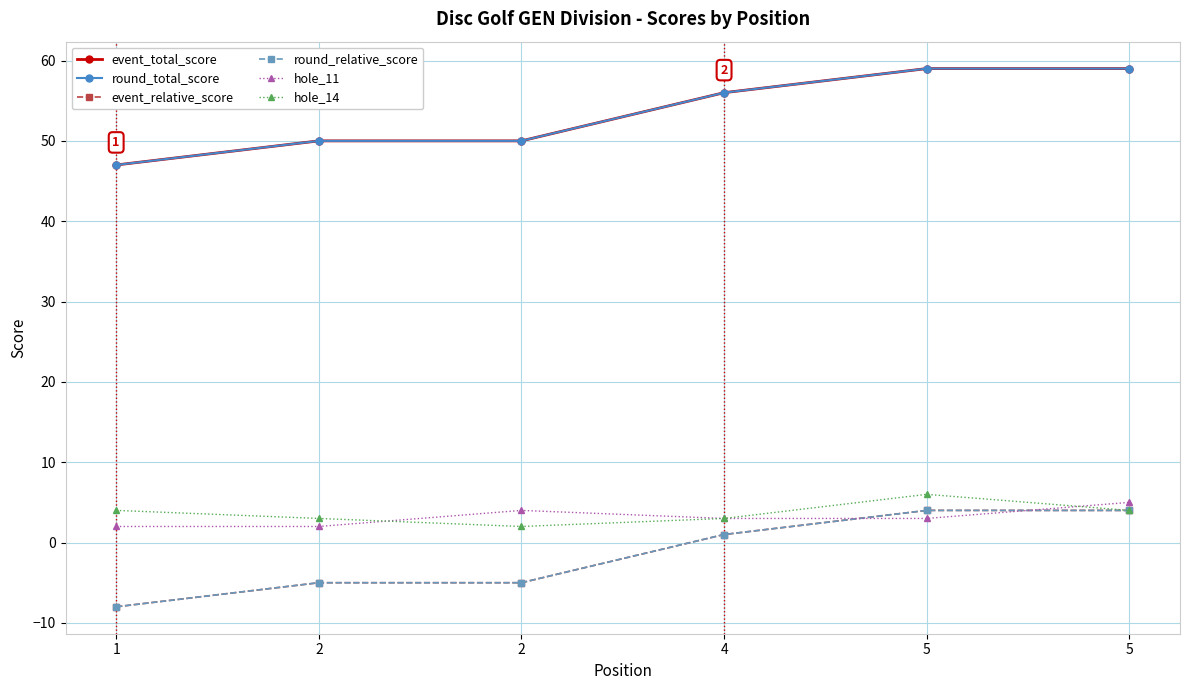

What is the sum of all event_total_score values?

321